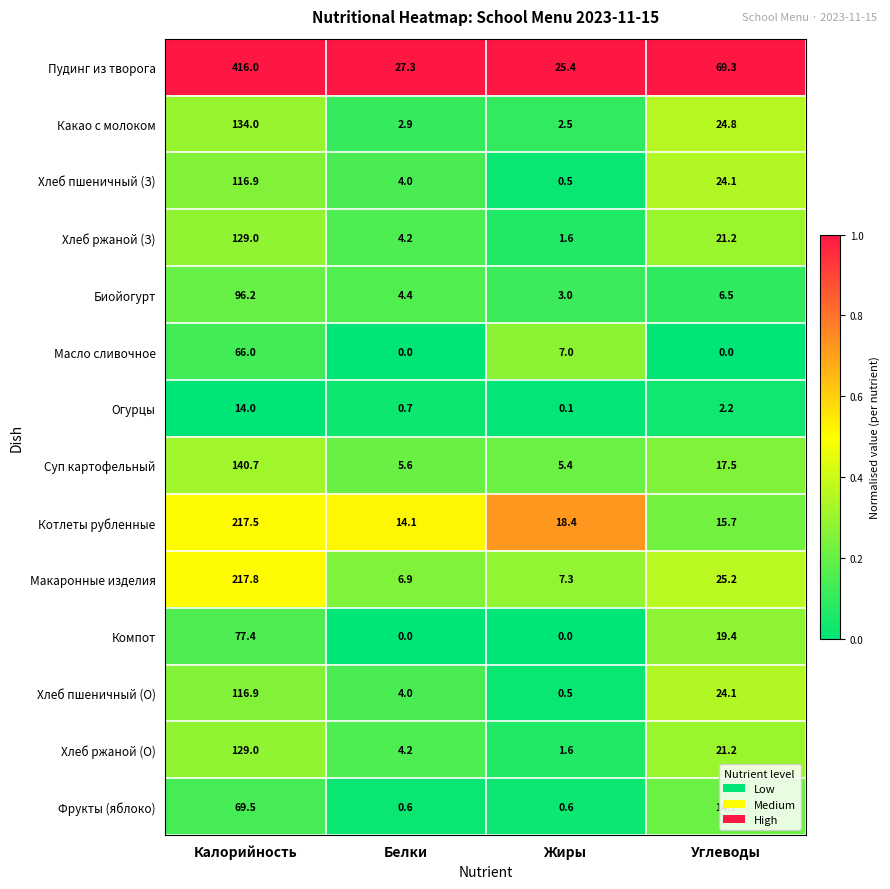

List the labels in order of Хлеб пшеничный (О) value, largest first.

Калорийность, Углеводы, Белки, Жиры